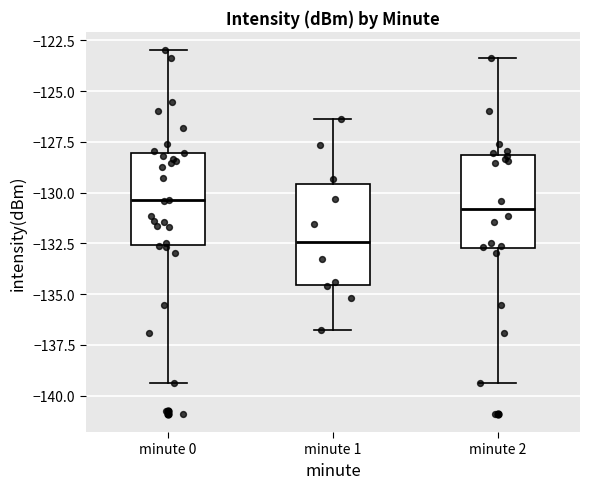

Where does the lower whisker of the box for minute 2 end on the y-axis? The values are not printed on the chart, so give them approximately, as read against the axis.

-139.5